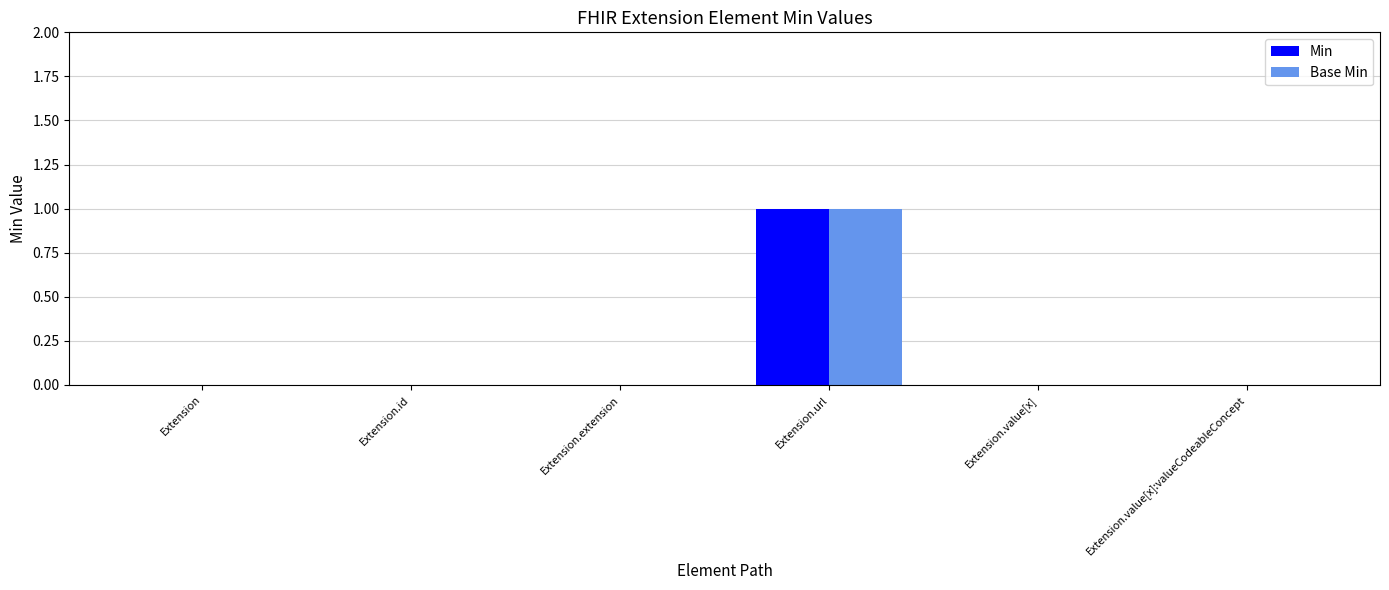

At which category does the chart reach its peak across all series?

Extension.url